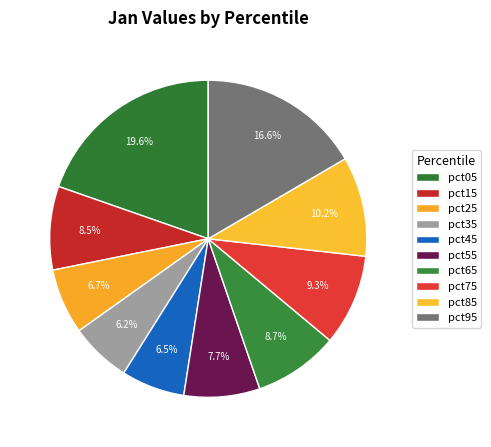

To the nearest percent, what is the difference between the largest and smallest slice percentages?

13%